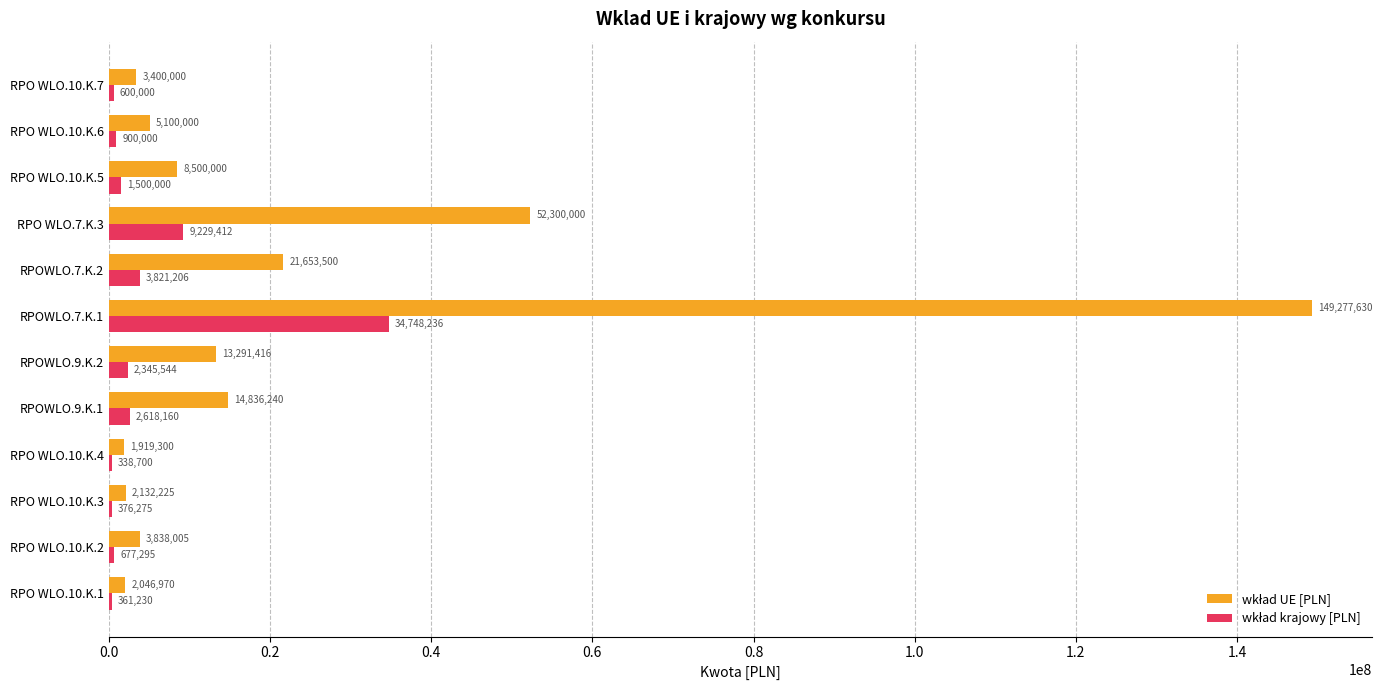

At which category is the sum across all series the highest?

RPOWLO.7.K.1